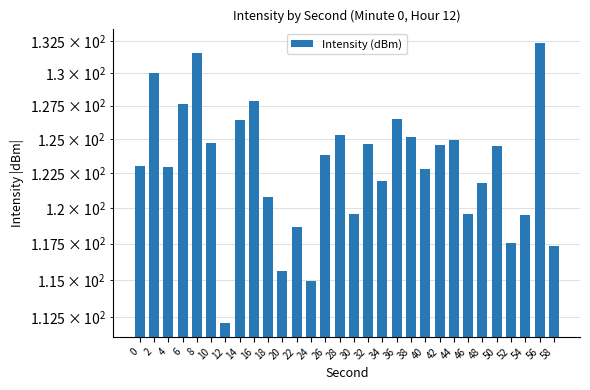

Does the chart contain stacked bars?

No